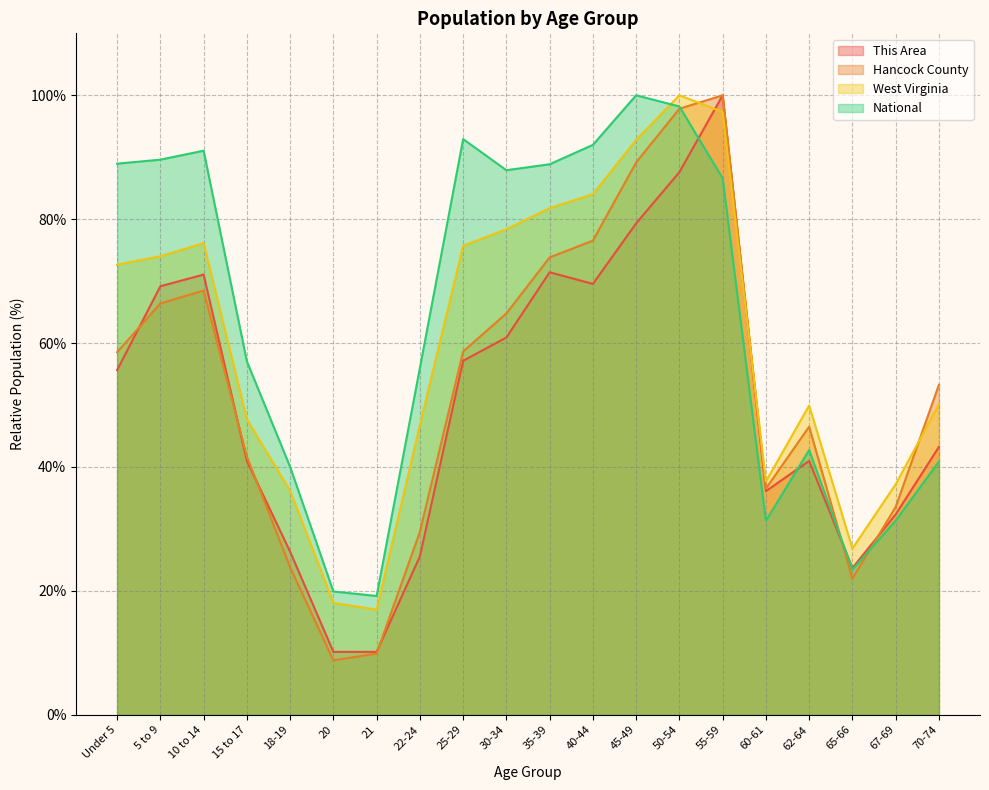

What is the sum of all National values?

1277.9